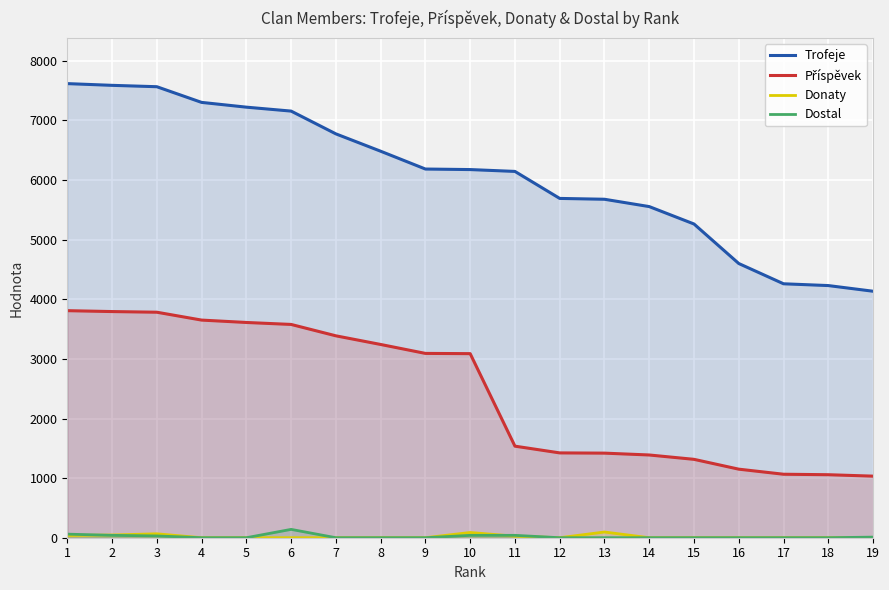

Which category has the highest value in the Donaty series?

13